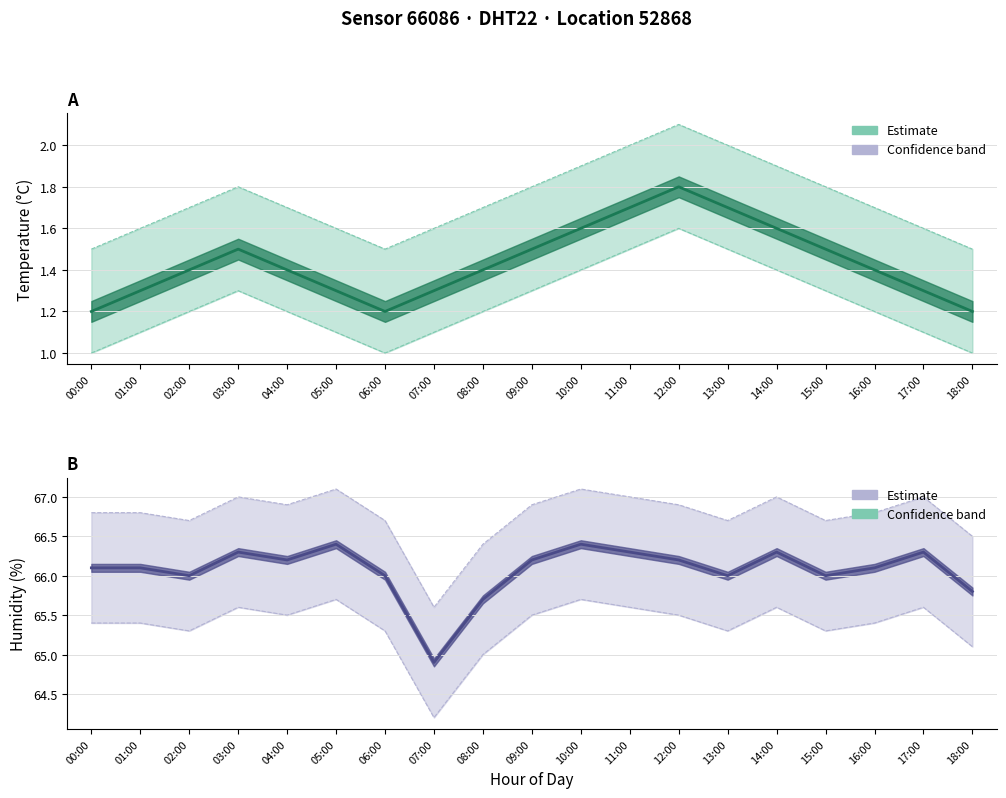

Read the value at 02:00.

66.0